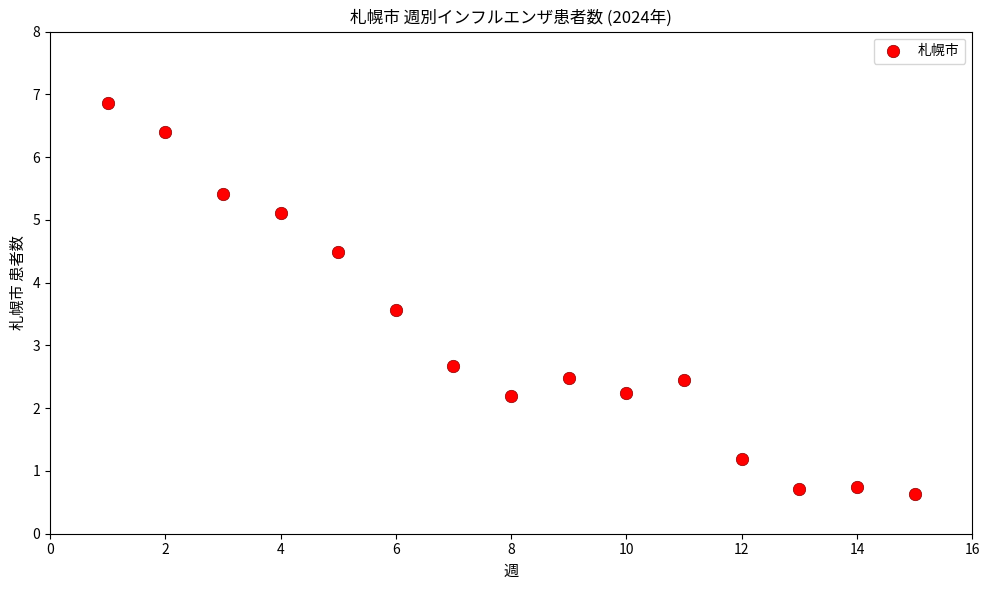

What is the range of X values (max minus min)?

14.0